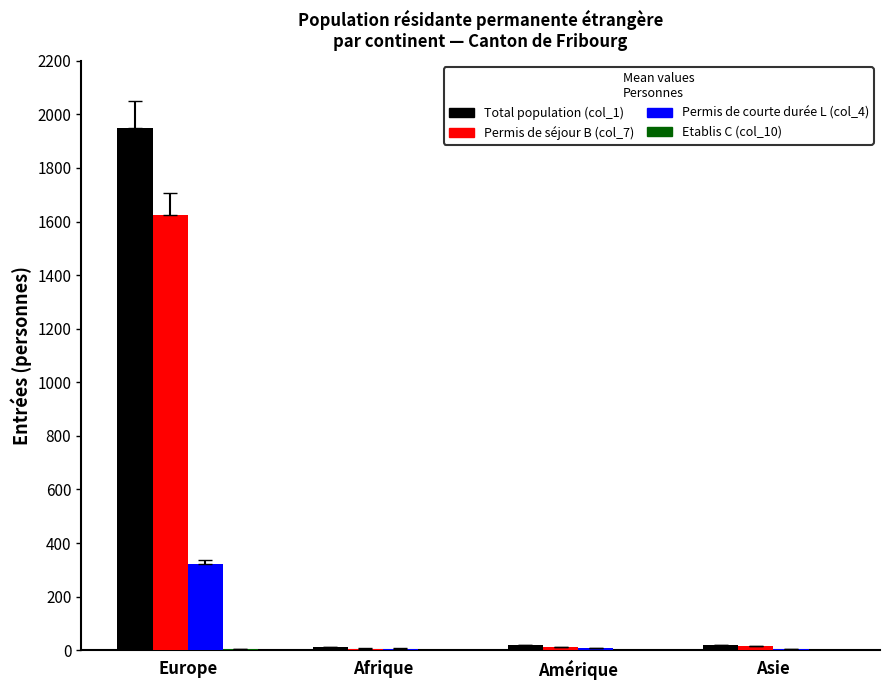

How many series are shown in this chart?

4